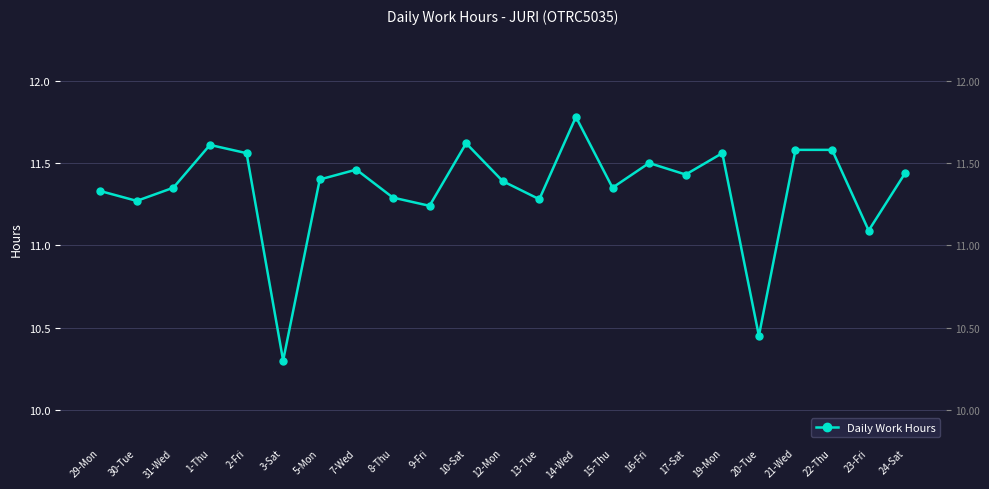

List the labels in order of value, largest first.

14-Wed, 10-Sat, 1-Thu, 21-Wed, 22-Thu, 2-Fri, 19-Mon, 16-Fri, 7-Wed, 24-Sat, 17-Sat, 5-Mon, 12-Mon, 31-Wed, 15-Thu, 29-Mon, 8-Thu, 13-Tue, 30-Tue, 9-Fri, 23-Fri, 20-Tue, 3-Sat